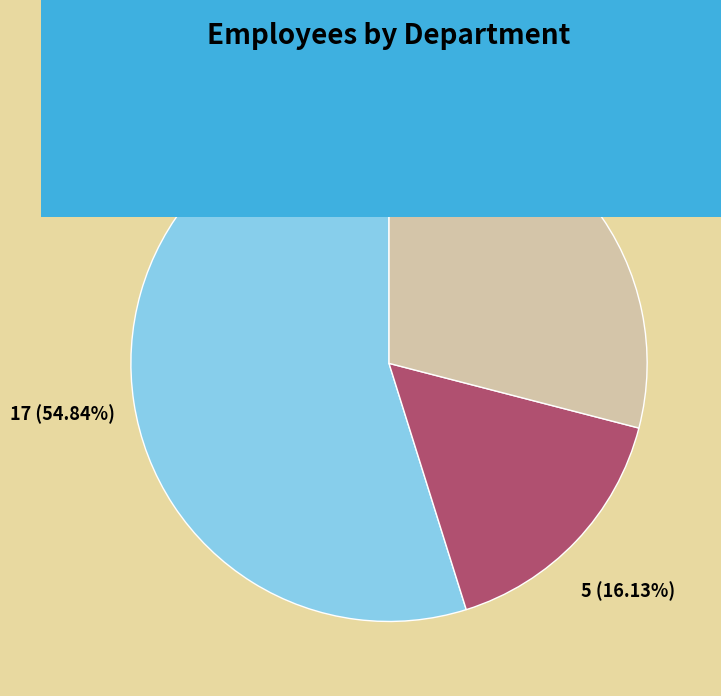

How many slices are in this pie chart?

3